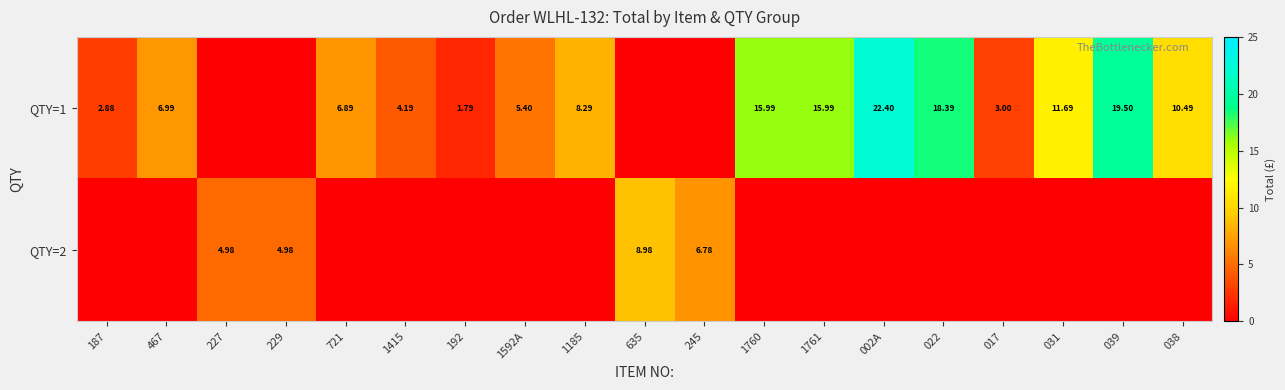

At how many categories does at least one series exceed 15?

5